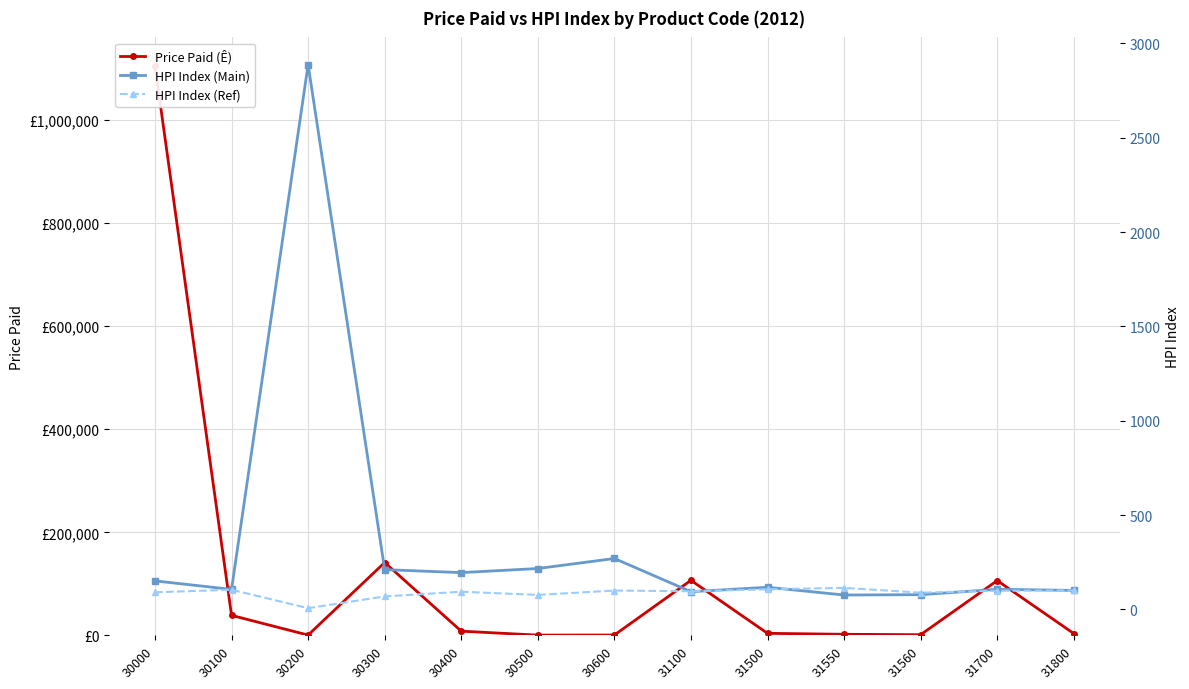

Is it true that HPI Index (Ref) equals 99.6 at 30600?

True